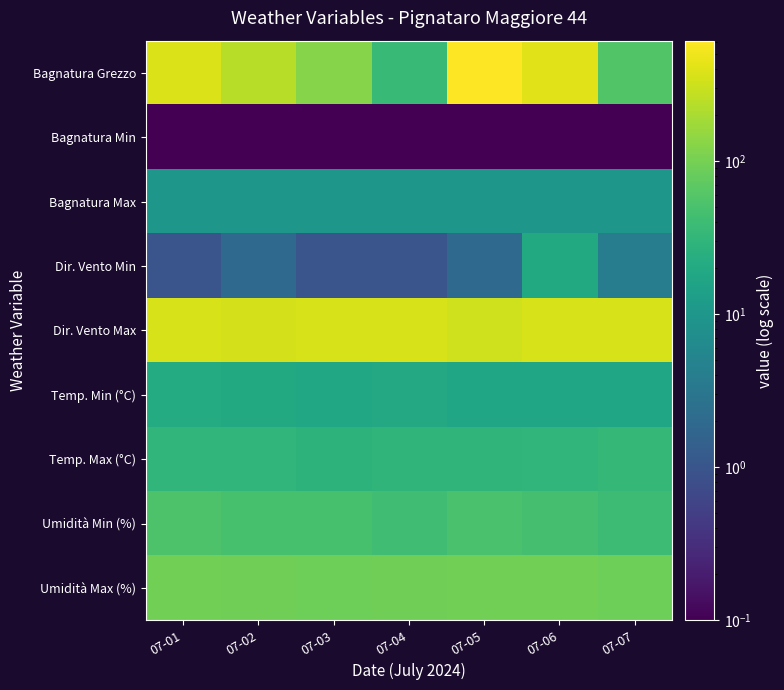

Rank the series at 07-07 from highest to lowest value.

Dir. Vento Max, Umidità Max (%), Bagnatura Grezzo, Umidità Min (%), Temp. Max (°C), Temp. Min (°C), Bagnatura Max, Dir. Vento Min, Bagnatura Min